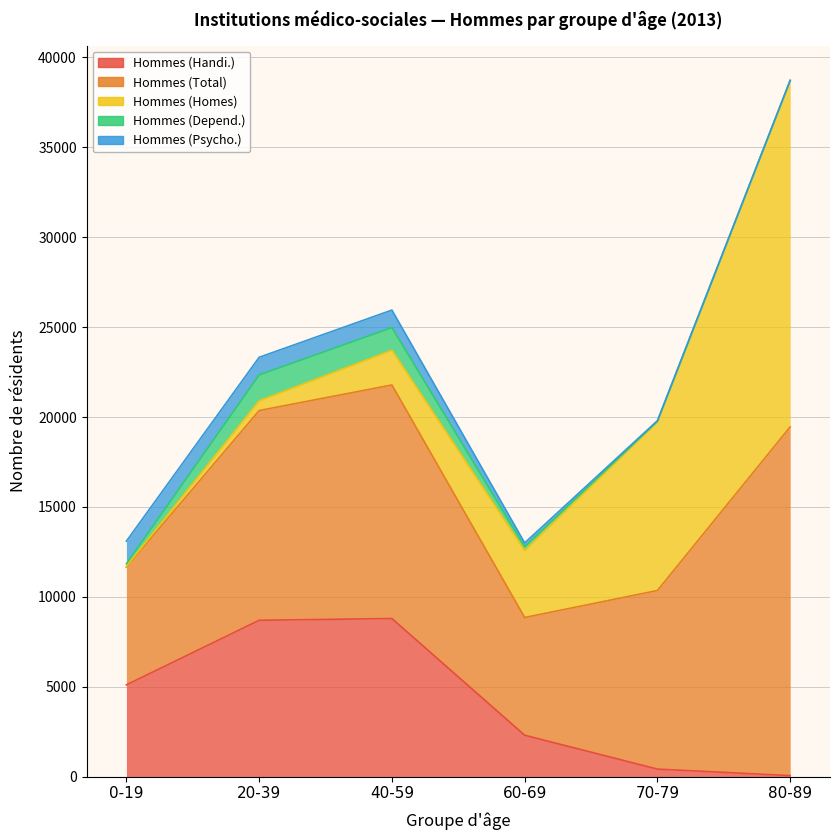

How many lines are shown in the chart?

5